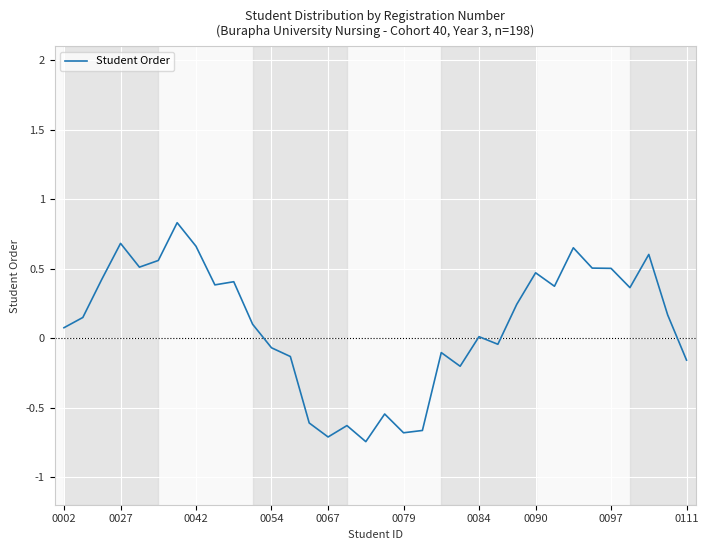

What is the maximum value shown in the chart?

0.8